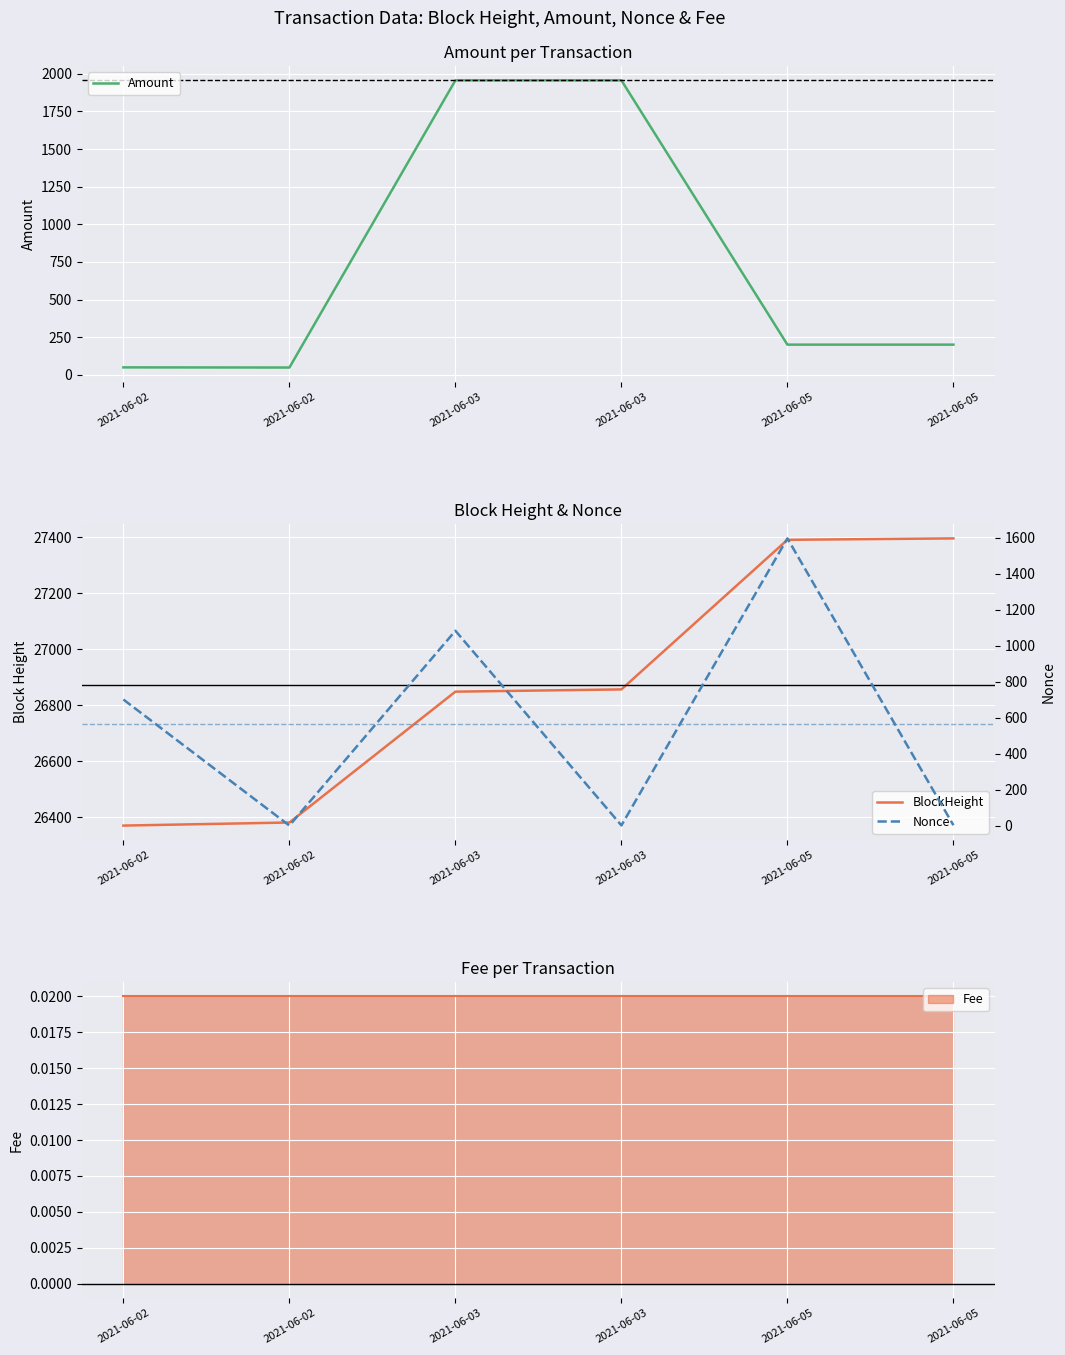

What is the value of the Nonce point at the 3rd from the left?

1082.0